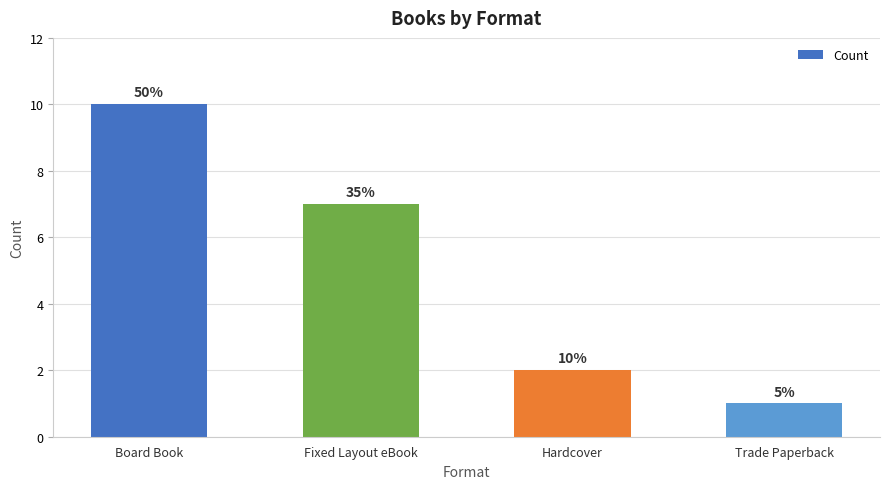

The chart shows a value of 1 at Trade Paperback. True or false?

True